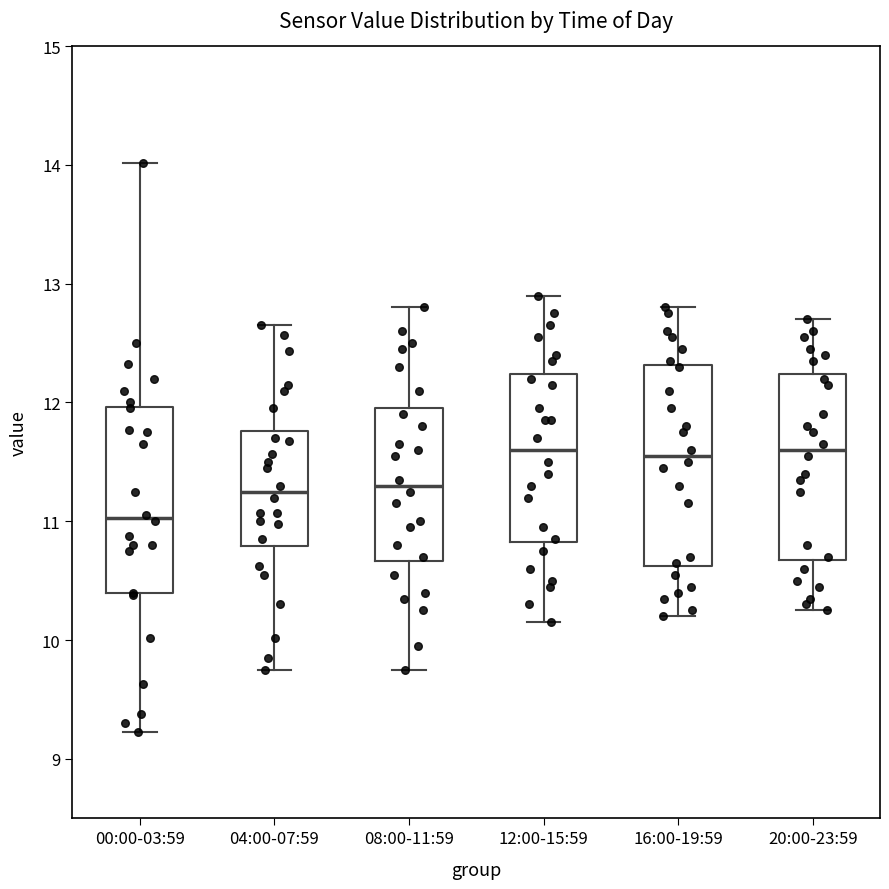

Which box is the tallest, from its lower edge to its upper edge?

16:00-19:59